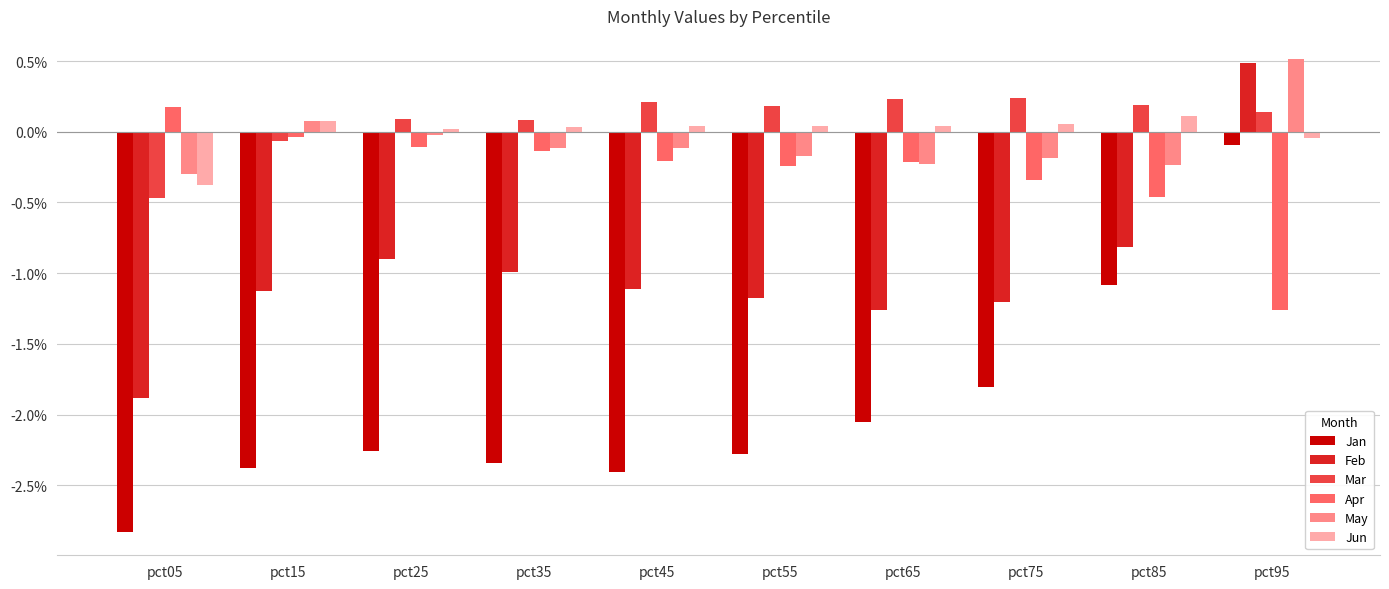

At which category is the sum across all series the highest?

pct95